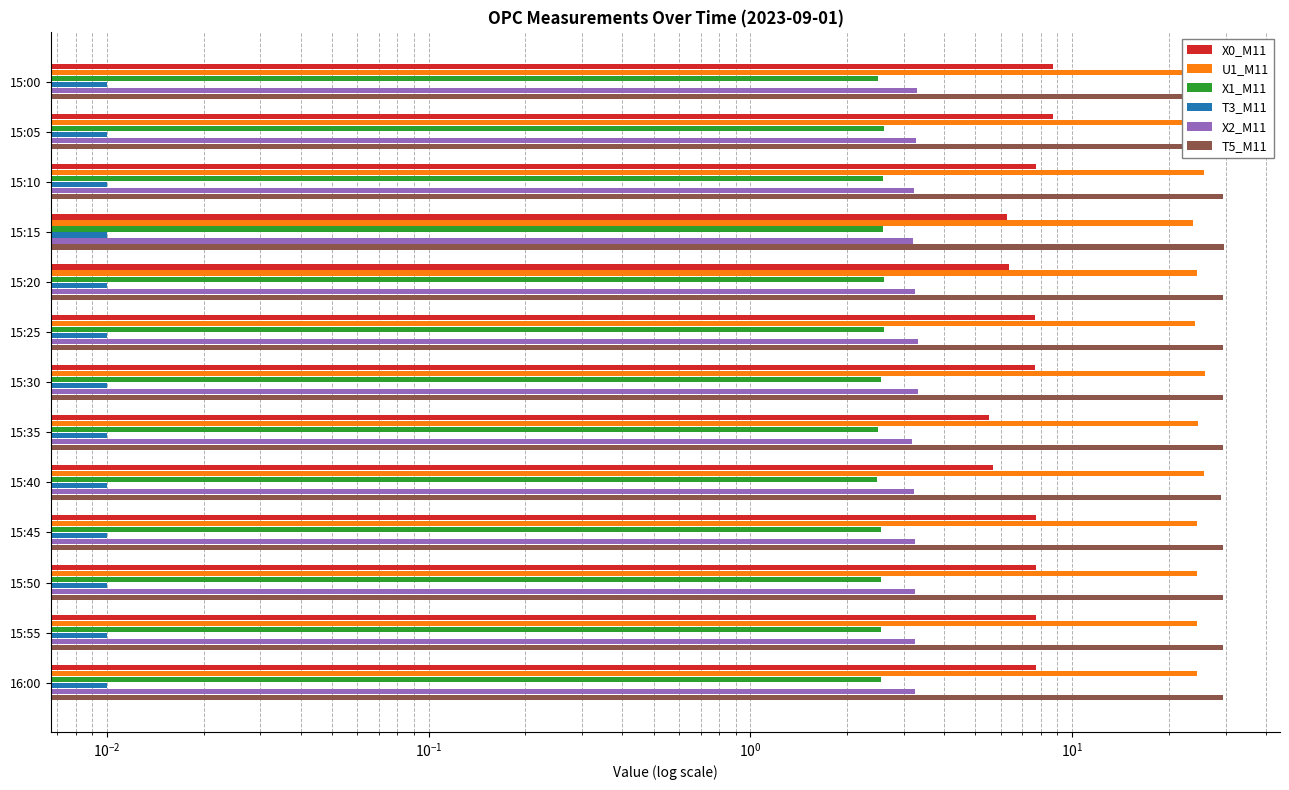

What is the minimum value shown in the chart?

0.1